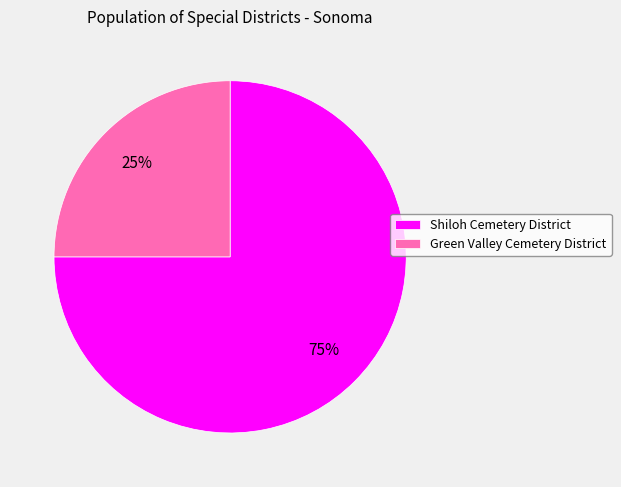

Is the sum of Green Valley Cemetery District and Shiloh Cemetery District greater than half?

Yes